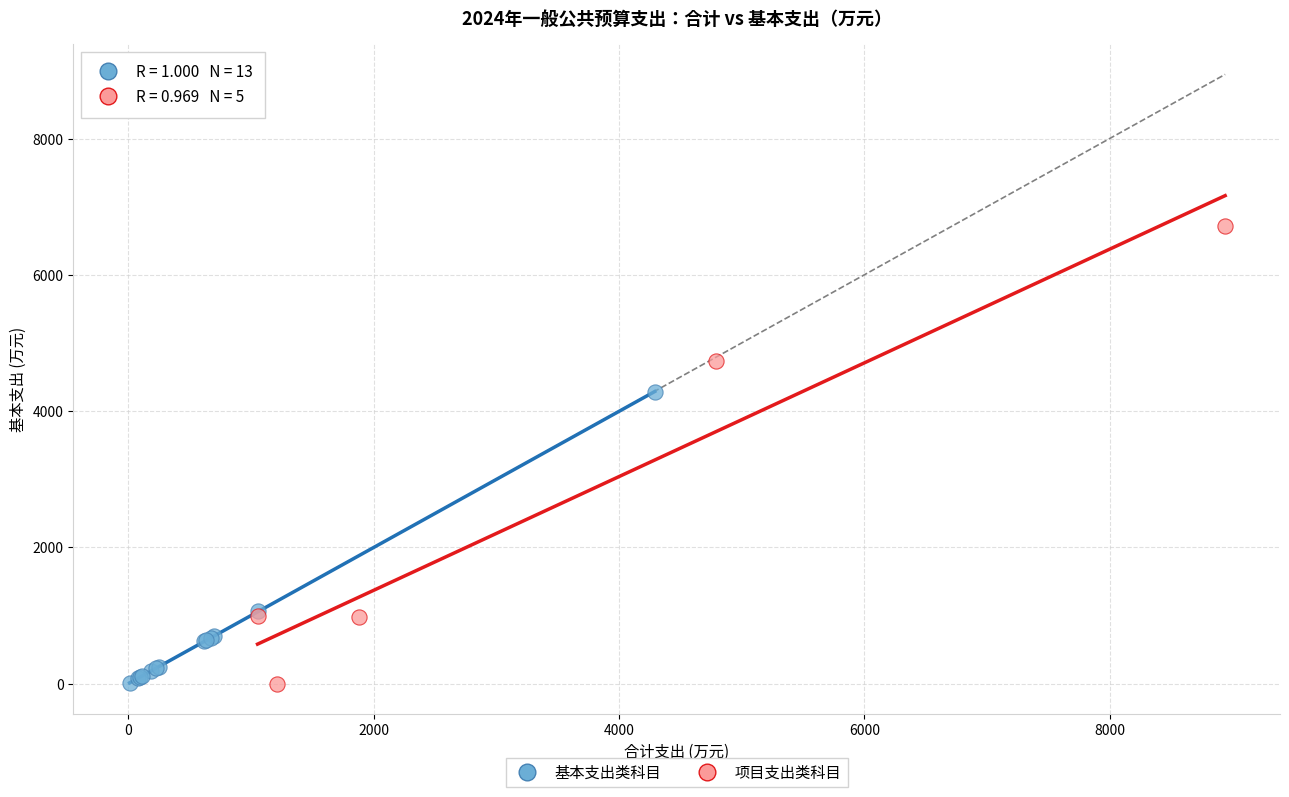

Which series has the largest Y range (max minus min)?

项目支出类科目